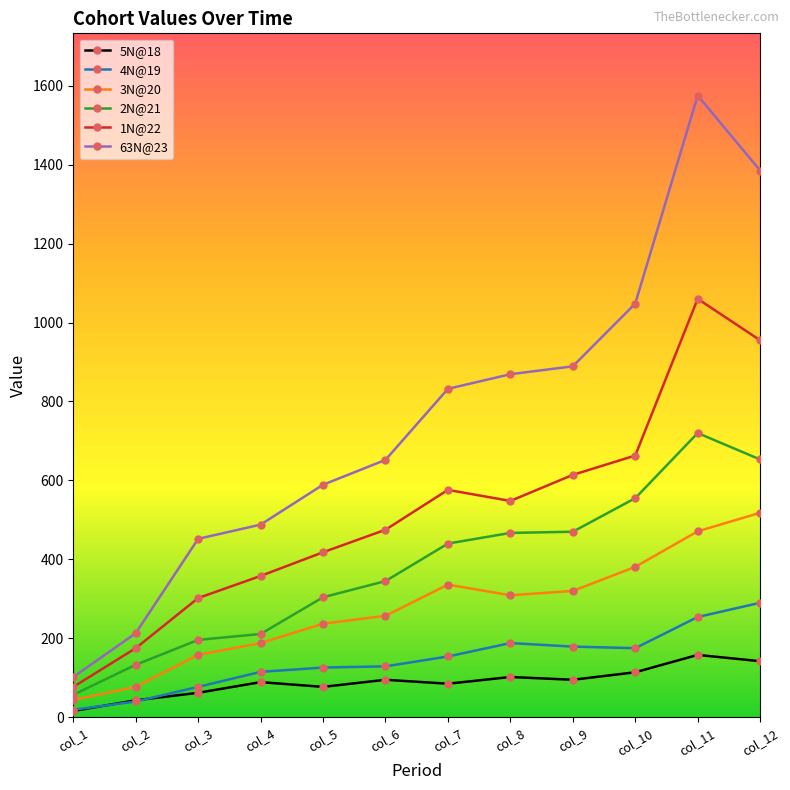

What is the minimum value shown in the chart?

16